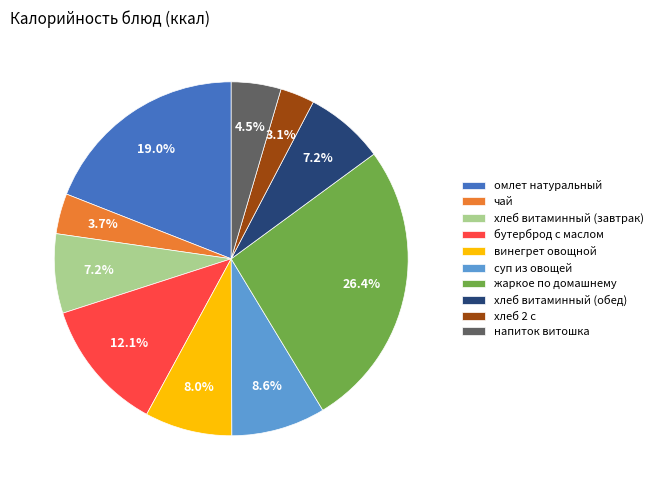

Which category has the smallest portion of the pie?

хлеб 2 с